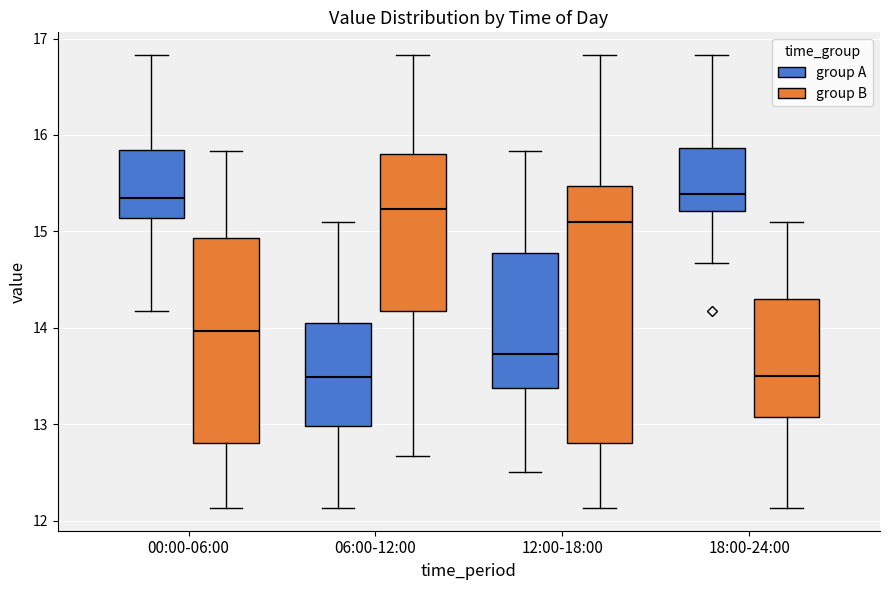

Reading left to right, read every box against the y-axis: the position of its median line, the range the box covers, and the ends of its whiskers. The values are not printed on the chart, so give them approximately, as read against the axis.

00:00-06:00 (group A): median 15.4, box 15.1 to 15.8, whiskers 14.2 to 16.8
00:00-06:00 (group B): median 14.0, box 12.8 to 14.9, whiskers 12.1 to 15.8
06:00-12:00 (group A): median 13.5, box 13.0 to 14.1, whiskers 12.1 to 15.1
06:00-12:00 (group B): median 15.2, box 14.2 to 15.8, whiskers 12.7 to 16.8
12:00-18:00 (group A): median 13.7, box 13.4 to 14.8, whiskers 12.5 to 15.8
12:00-18:00 (group B): median 15.1, box 12.8 to 15.5, whiskers 12.1 to 16.8
18:00-24:00 (group A): median 15.4, box 15.2 to 15.9, whiskers 14.7 to 16.8
18:00-24:00 (group B): median 13.5, box 13.1 to 14.3, whiskers 12.1 to 15.1